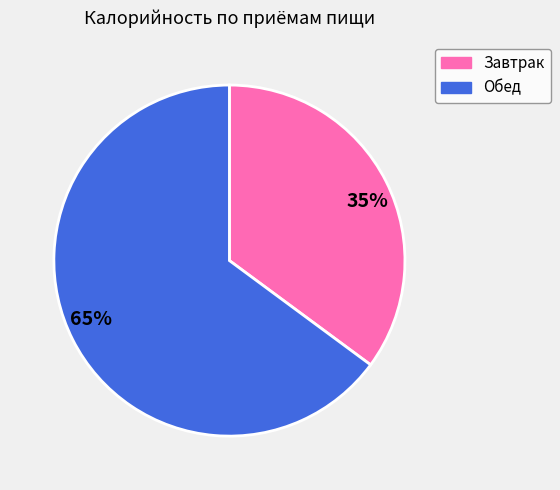

To the nearest percent, what is the average slice percentage?

50%